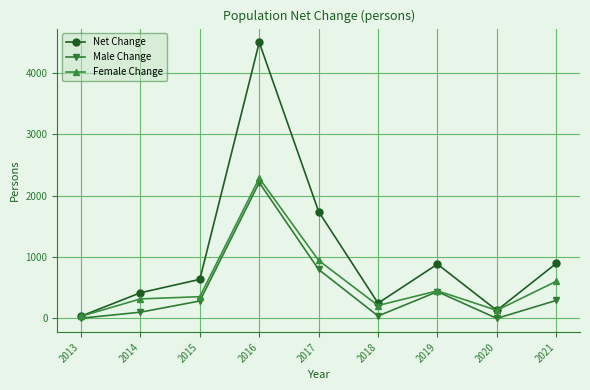

What is the sum of the Net Change values at 2021 and 2017?

2638